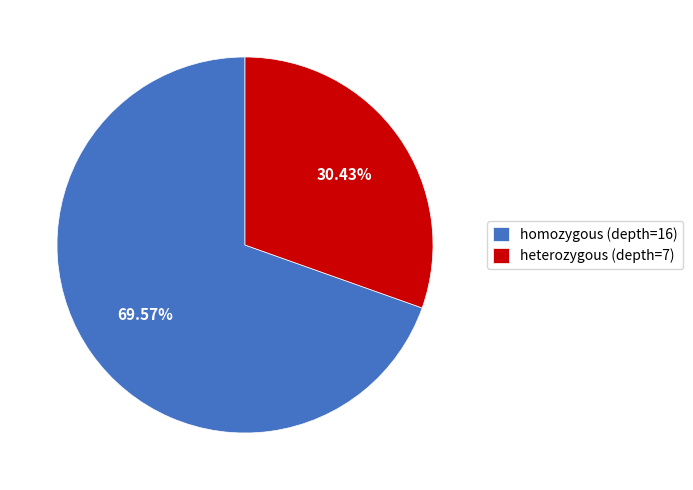

Which slice is the largest?

homozygous (depth=16)